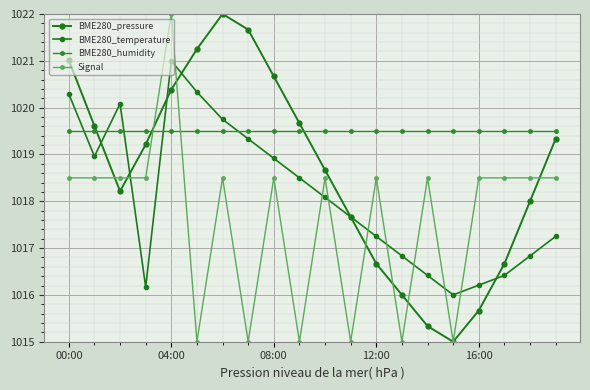

Does the chart display data point markers on the line(s)?

Yes